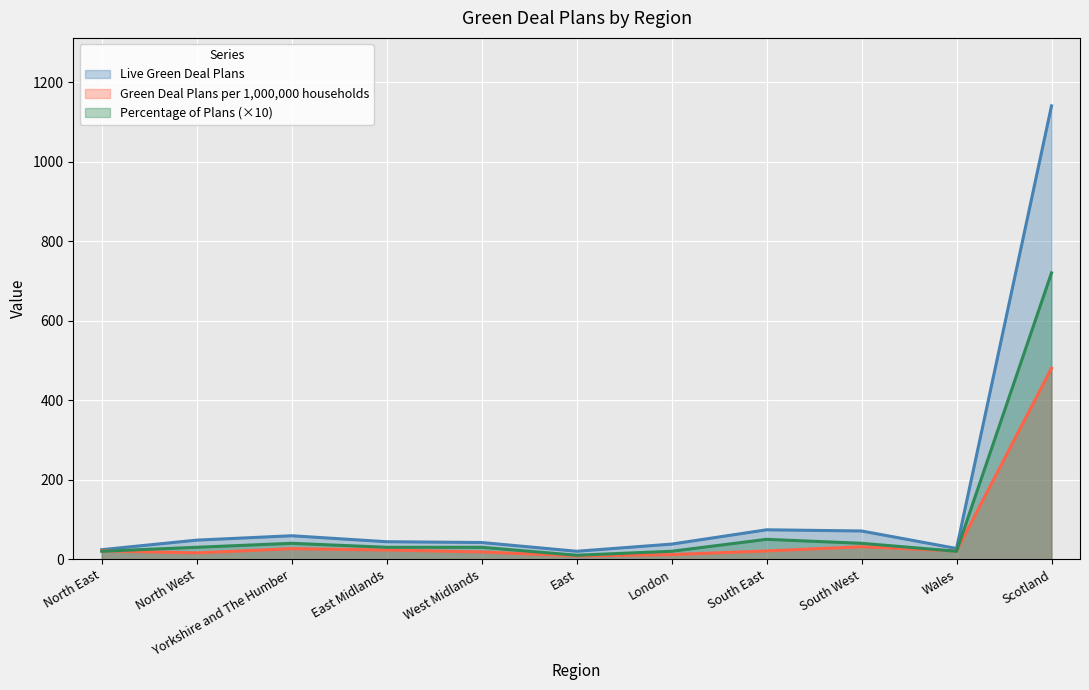

How many lines are shown in the chart?

3